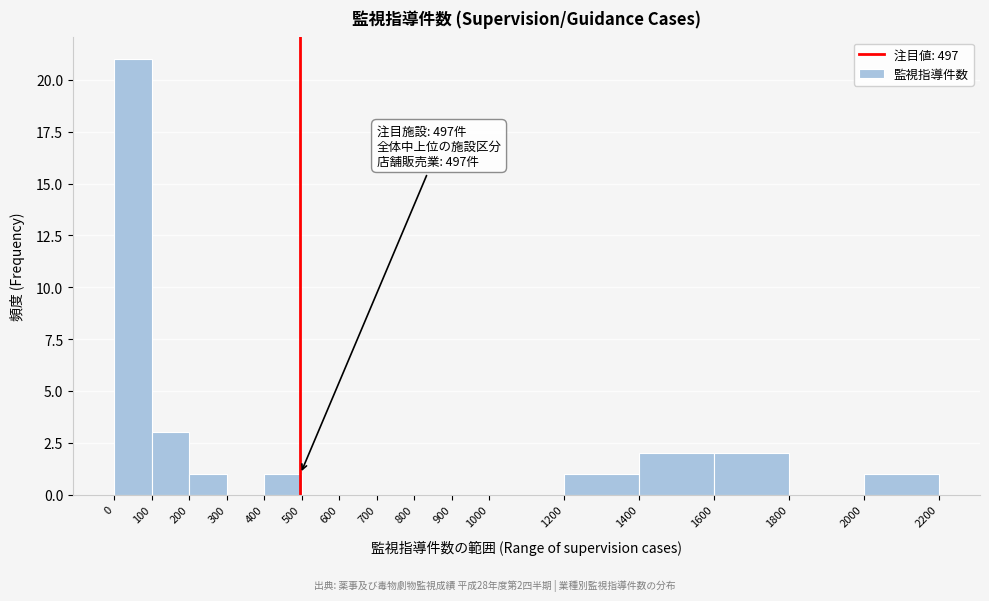

Which range on the x-axis has the tallest bar?

0 to 100